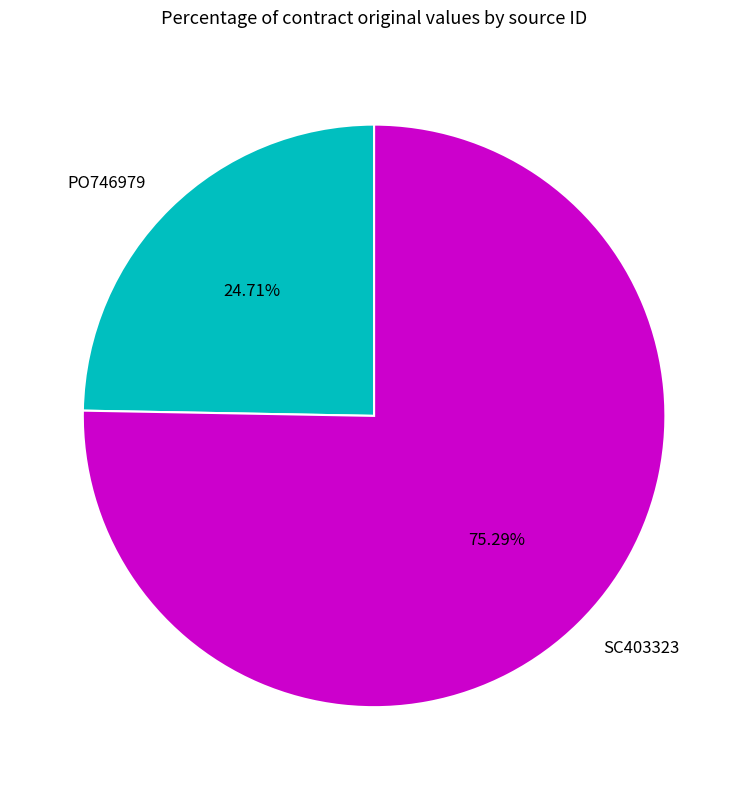

How many segments does this pie chart have?

2